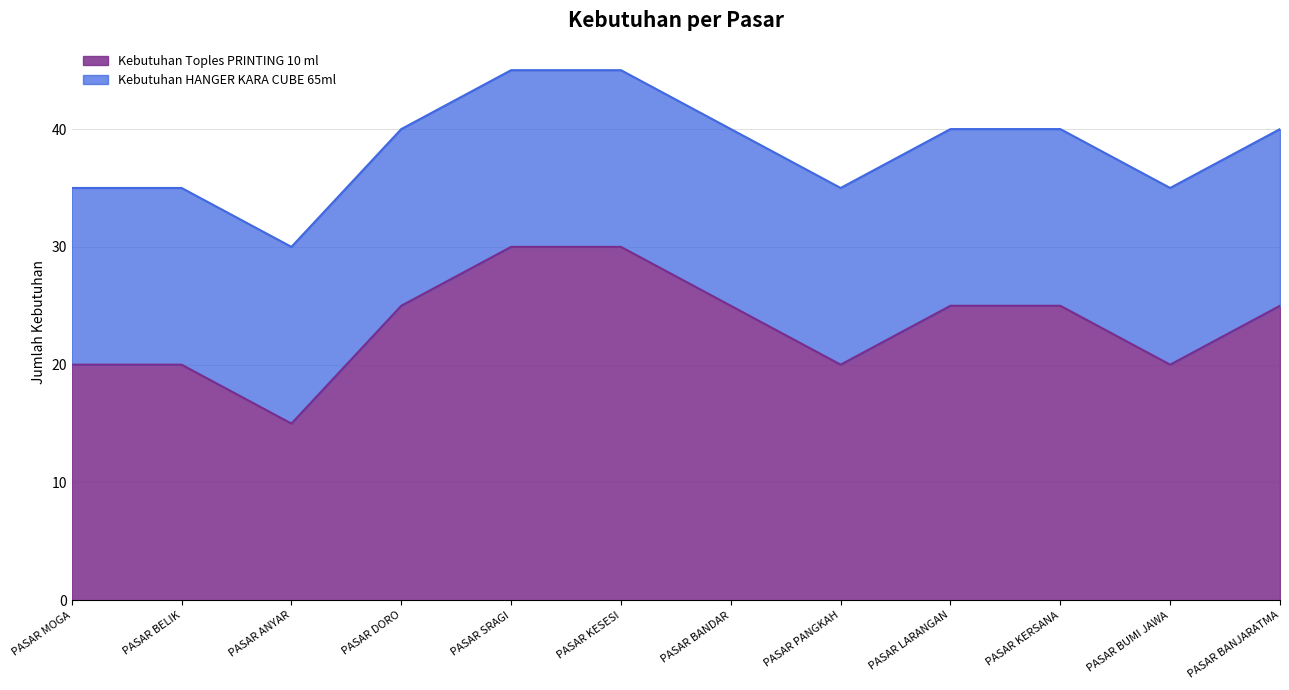

What is the greatest value displayed?

30